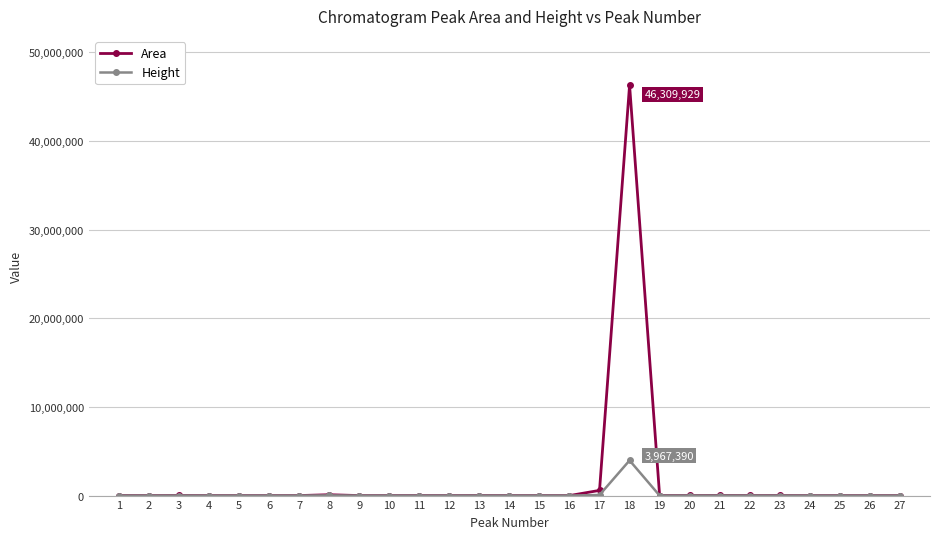

What is the maximum value for Height?

3967390